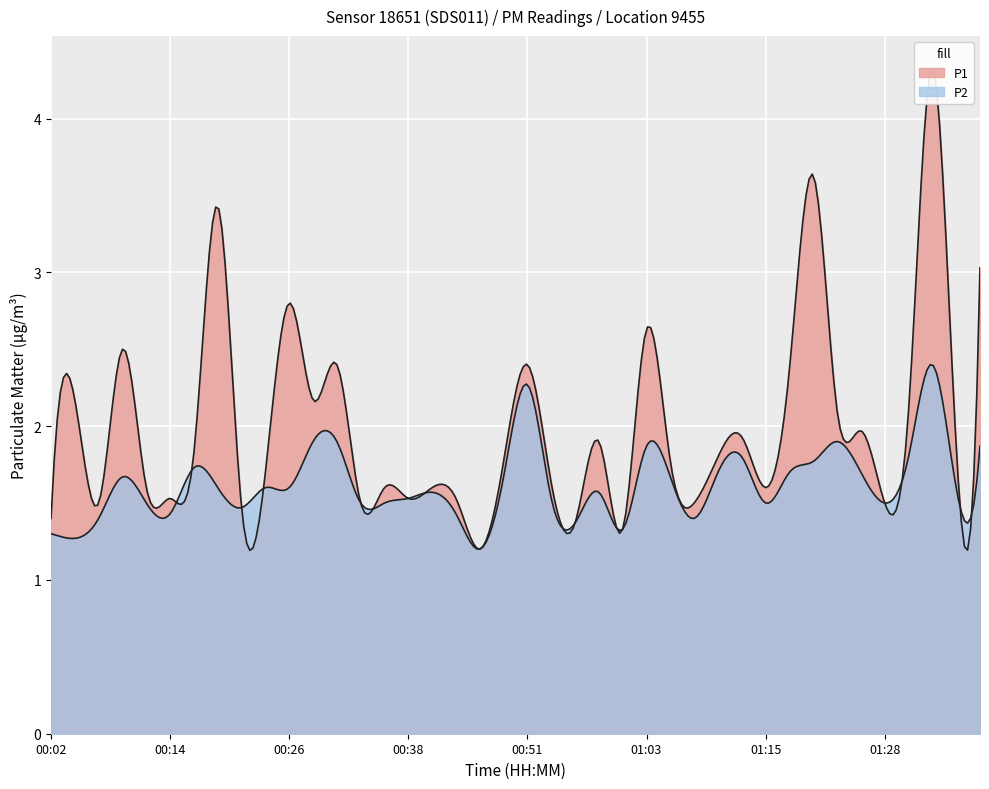

What is the label of the 28th point from the right?

00:31